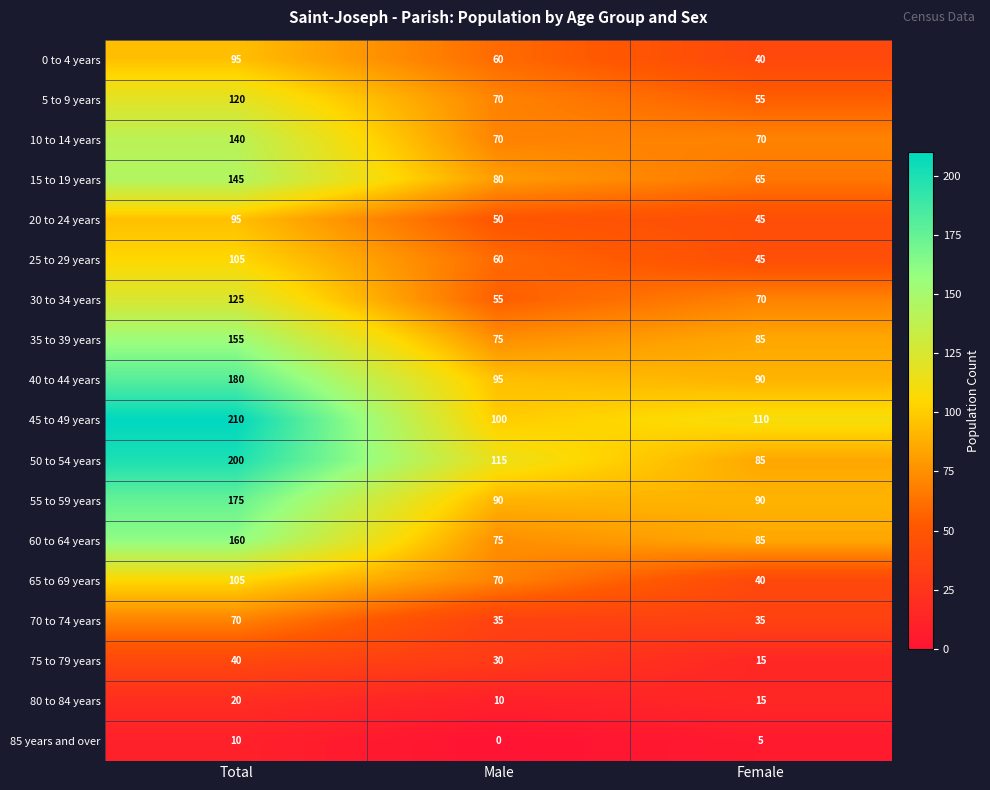

What is the average value of the 80 to 84 years series?

15